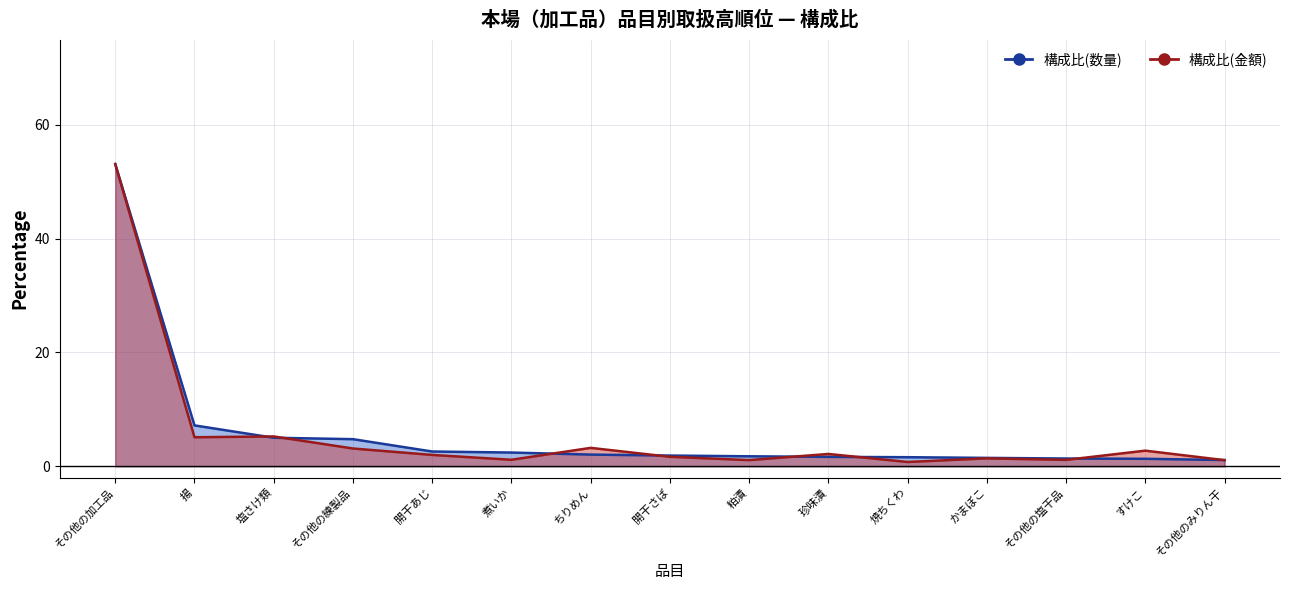

Reading left to right, transcribe all the data shown in this chart.

構成比(数量) (線): 53.1	7.2	5.0	4.8	2.6	2.4	2.0	1.9	1.8	1.6	1.6	1.5	1.4	1.3	1.1
構成比(金額) (線): 53.1	5.1	5.2	3.1	2.0	1.1	3.2	1.7	1.1	2.2	0.8	1.4	1.1	2.7	1.1